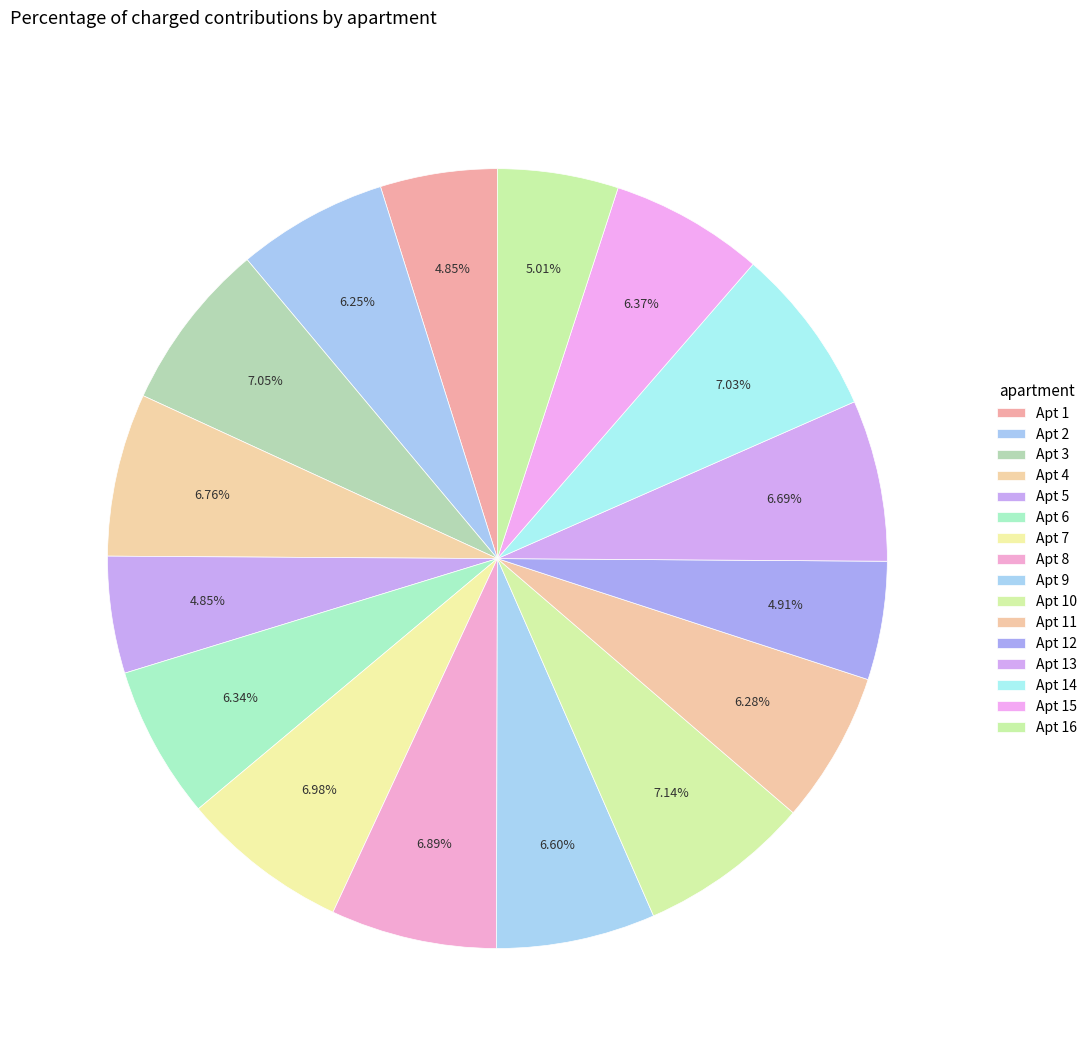

To the nearest percent, what is the difference between the largest and smallest slice percentages?

2%